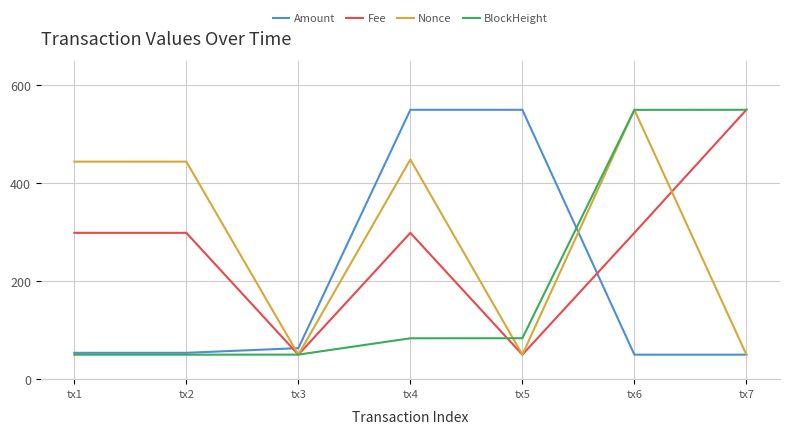

What is the lowest value of the Fee series?

50.0